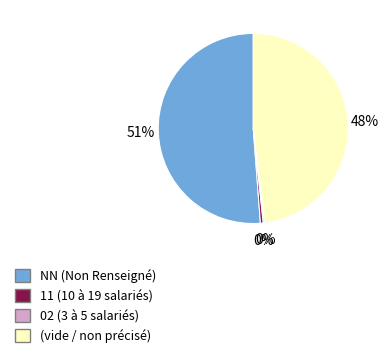

Is there any slice that represents more than half of the pie?

Yes